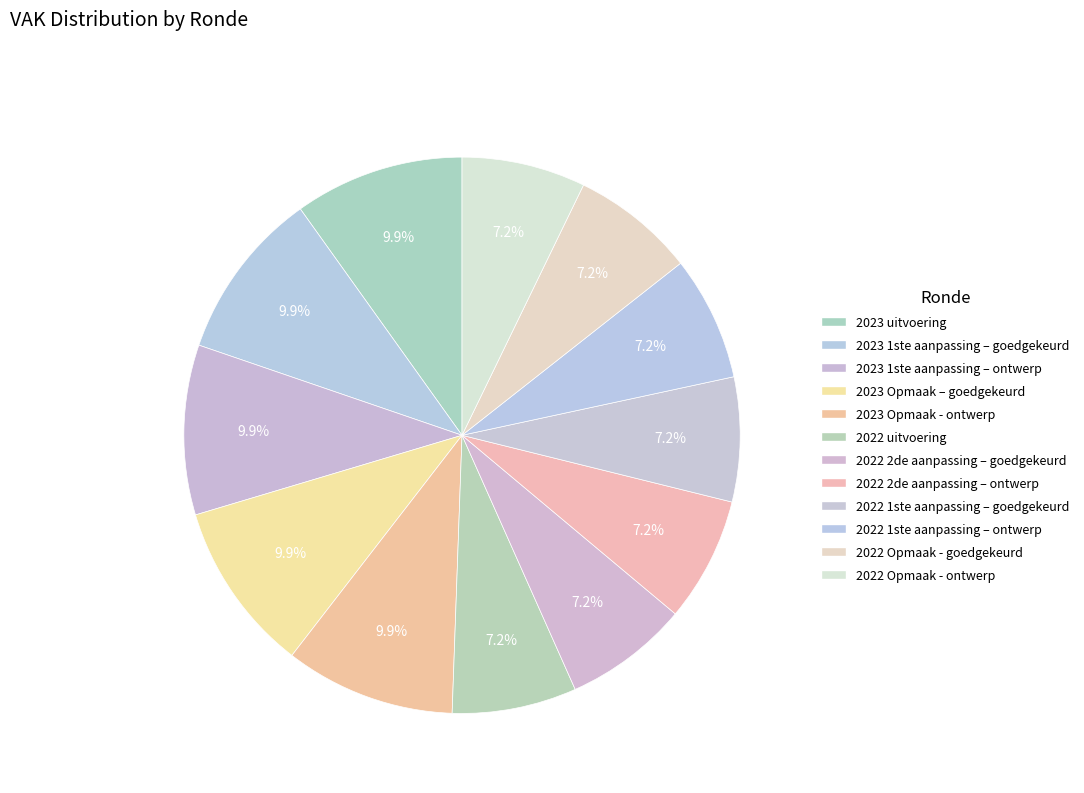

What is the change in value from 2023 Opmaak – goedgekeurd to 2022 Opmaak - goedgekeurd?

-97517